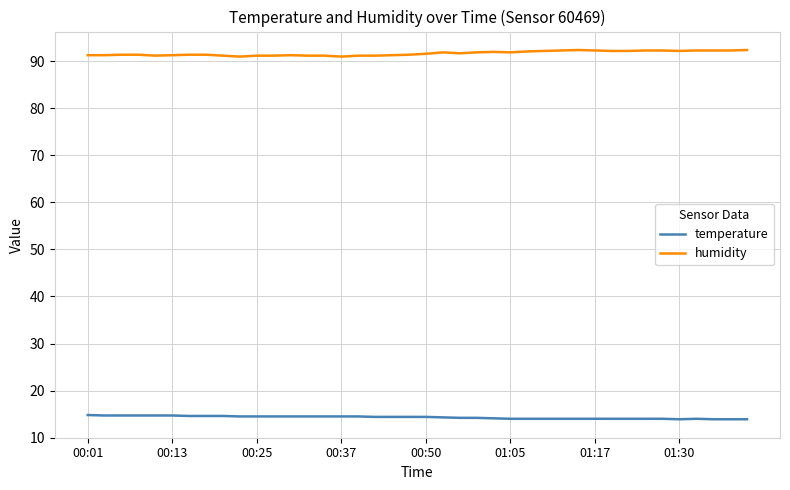

How many distinct data groups are displayed?

2